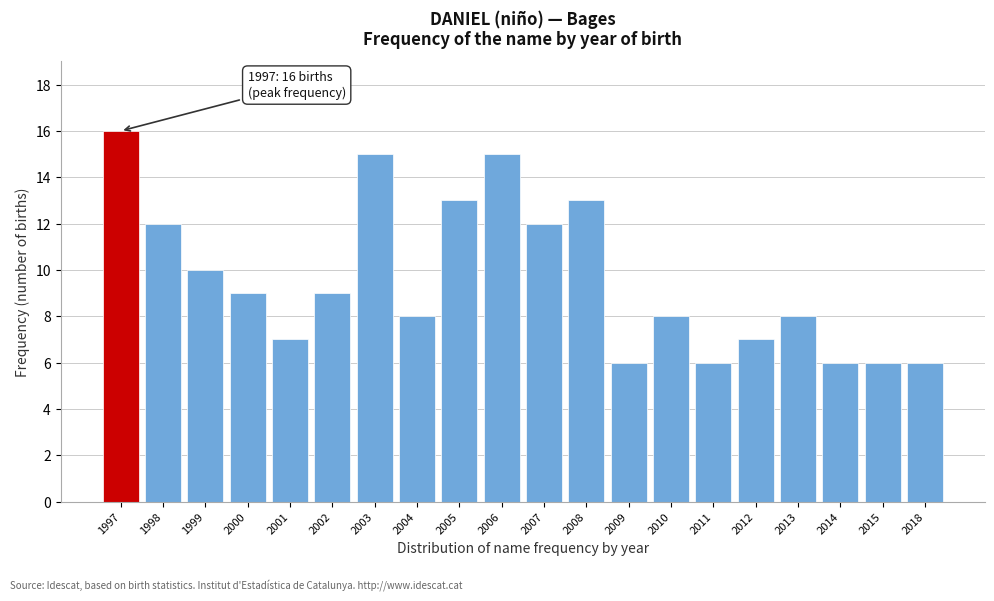

Reading right to left, list all the values displayed in this chart.

2018=6	2015=6	2014=6	2013=8	2012=7	2011=6	2010=8	2009=6	2008=13	2007=12	2006=15	2005=13	2004=8	2003=15	2002=9	2001=7	2000=9	1999=10	1998=12	1997=16